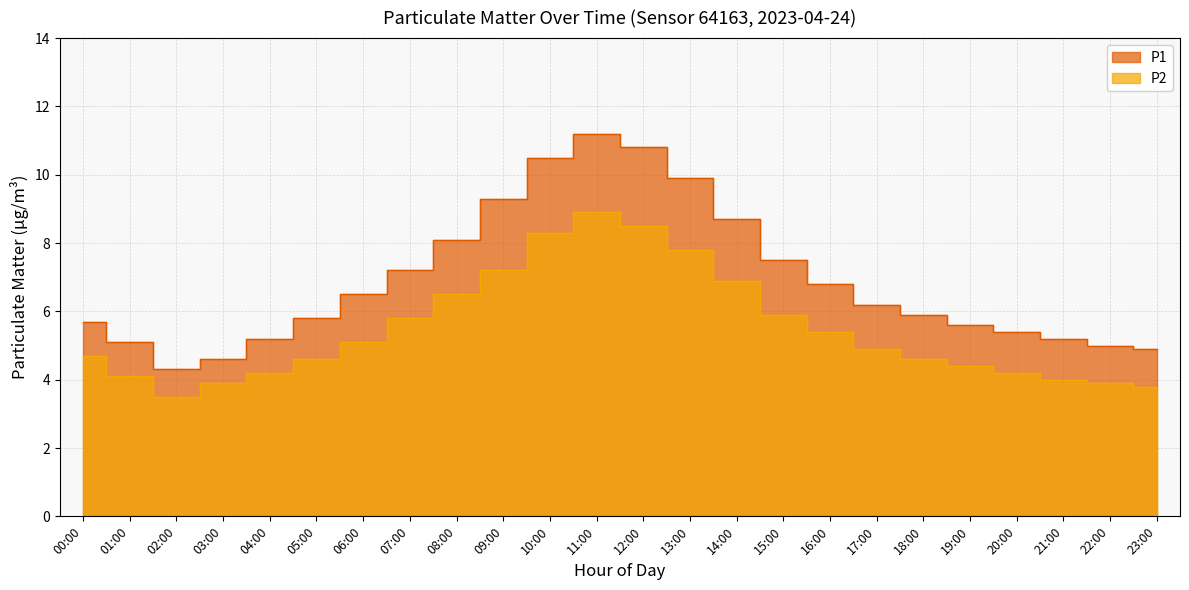

Reading left to right, transcribe all the data shown in this chart.

P1: 5.7	5.1	4.3	4.6	5.2	5.8	6.5	7.2	8.1	9.3	10.5	11.2	10.8	9.9	8.7	7.5	6.8	6.2	5.9	5.6	5.4	5.2	5.0	4.9
P2: 4.7	4.1	3.5	3.9	4.2	4.6	5.1	5.8	6.5	7.2	8.3	8.9	8.5	7.8	6.9	5.9	5.4	4.9	4.6	4.4	4.2	4.0	3.9	3.8